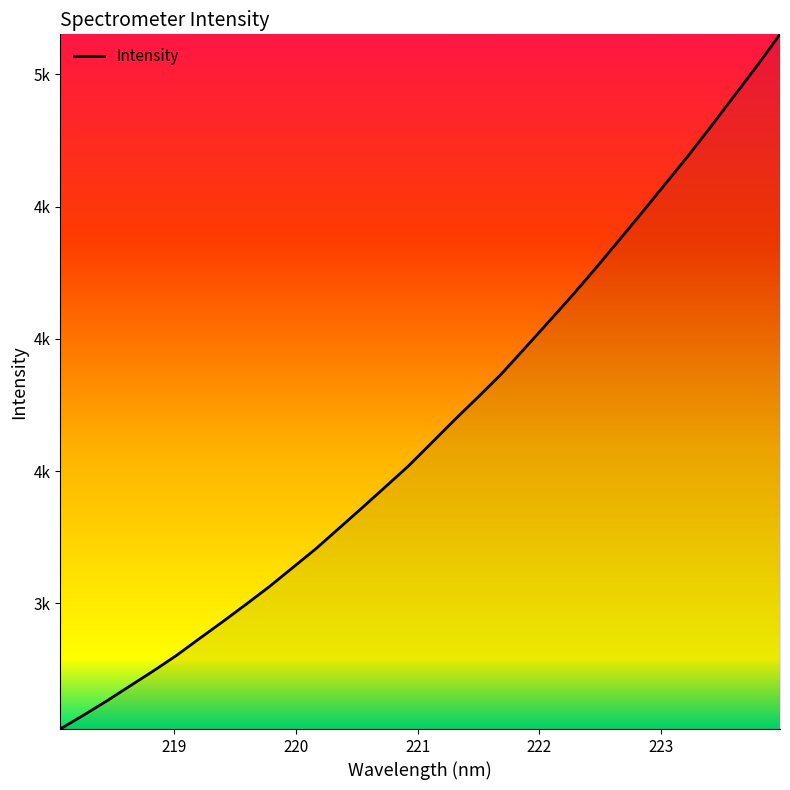

Is this an area chart (filled region under the line)?

Yes